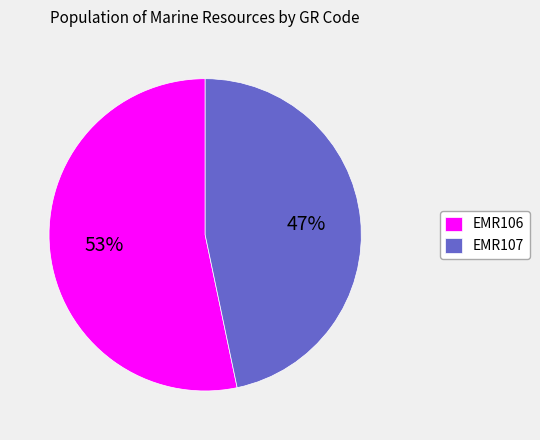

Do EMR106 and EMR107 together represent more than half of the pie?

Yes